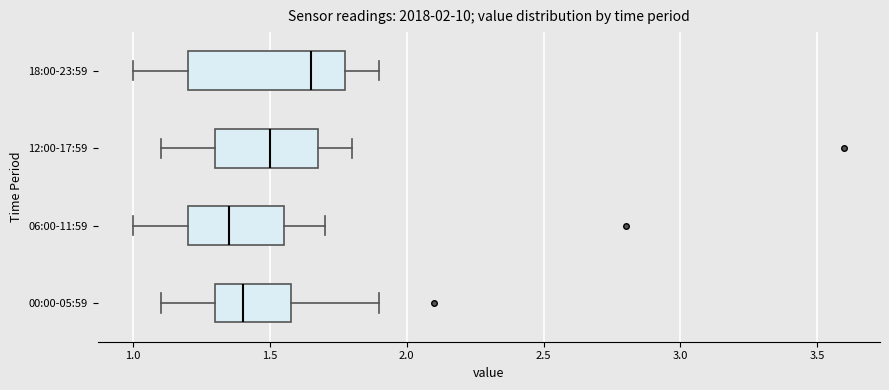

Comparing the boxes themselves (not the whiskers), which one is the widest?

18:00-23:59